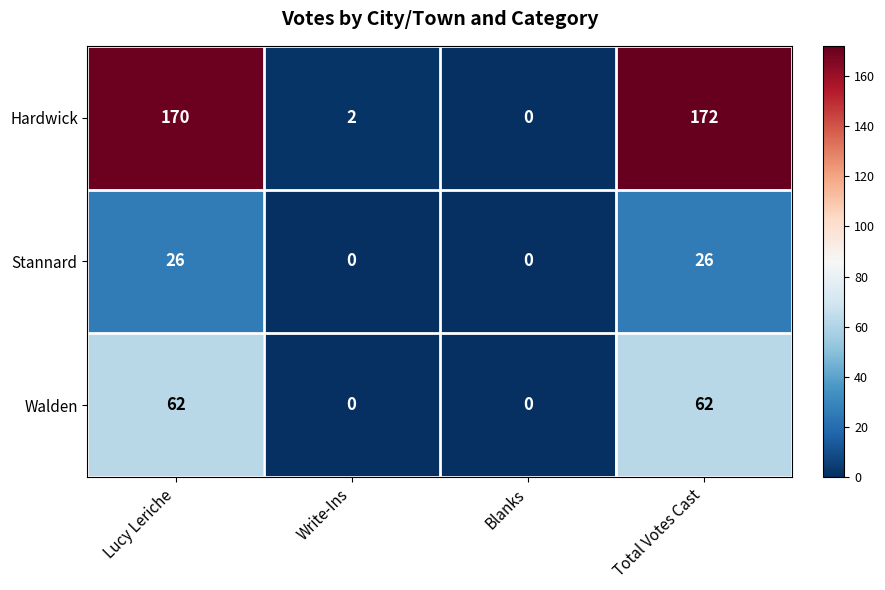

How many Stannard values are between 0 and 26?

4